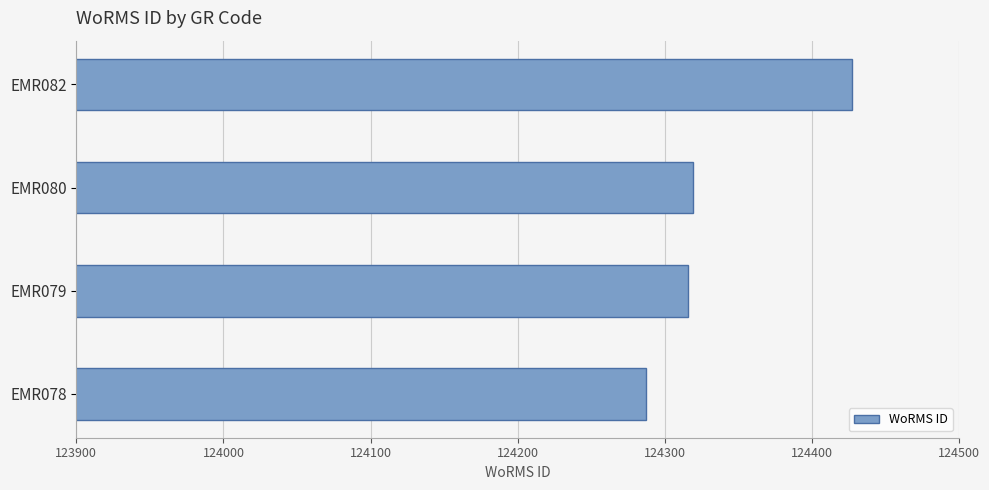

How many values are below 124319?

2